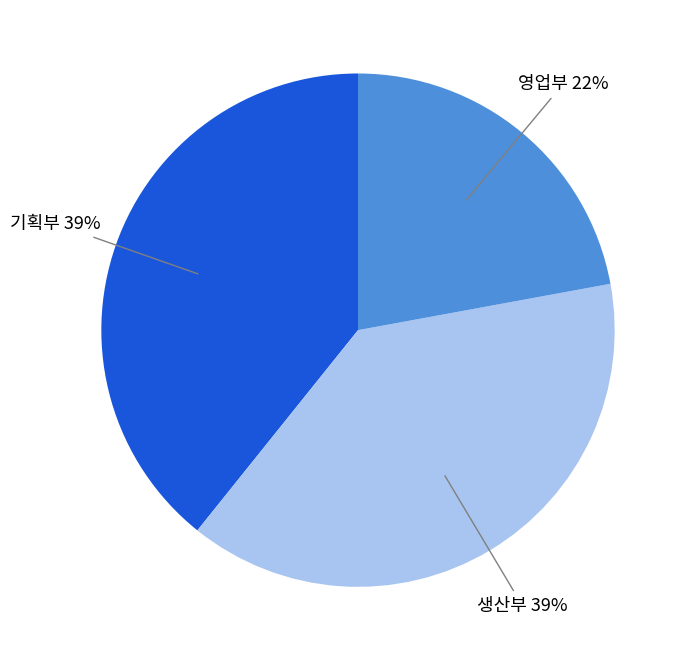

To the nearest percent, what is the difference between the largest and smallest slice percentages?

17%